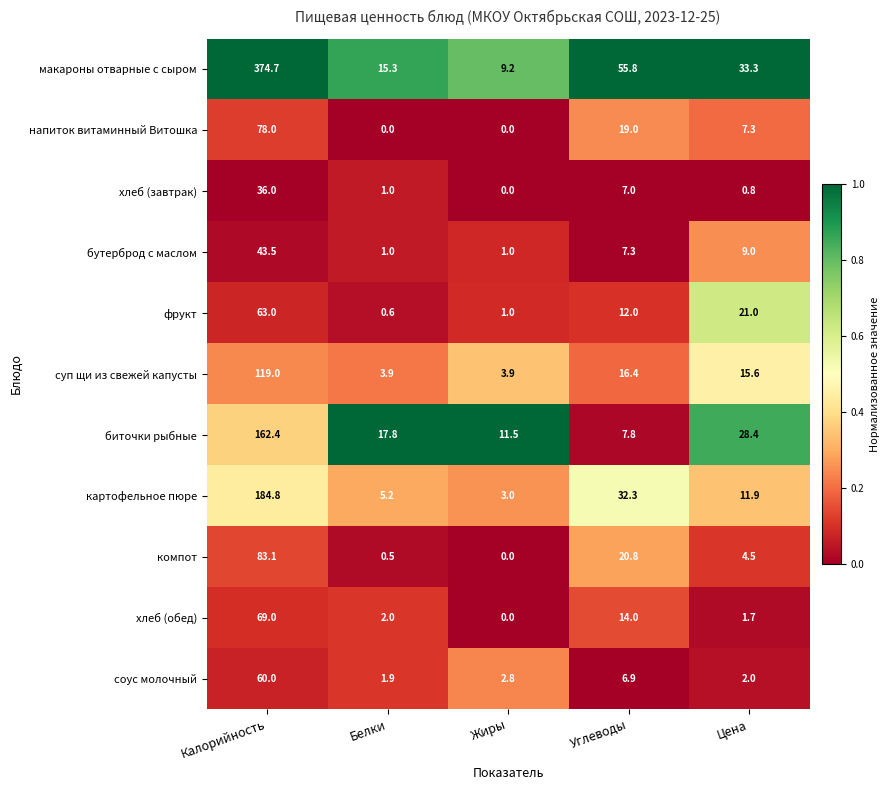

What is the spread (max minus min) of values at Углеводы?

48.9